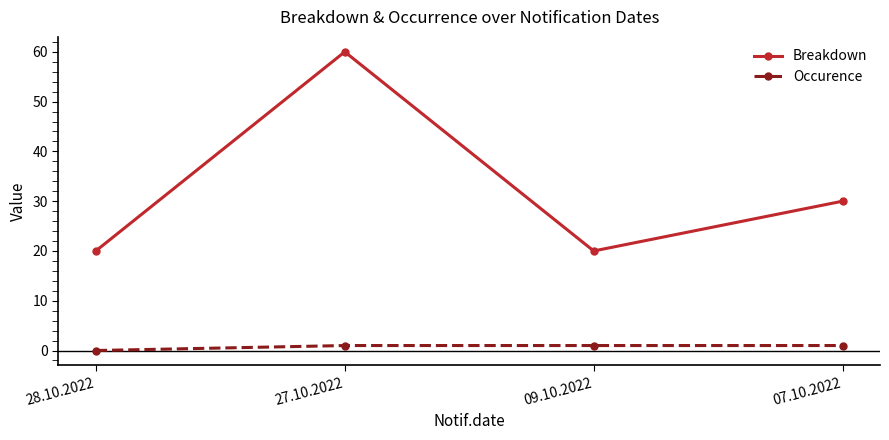

Between 27.10.2022 and 09.10.2022, which series saw the biggest shift?

Breakdown